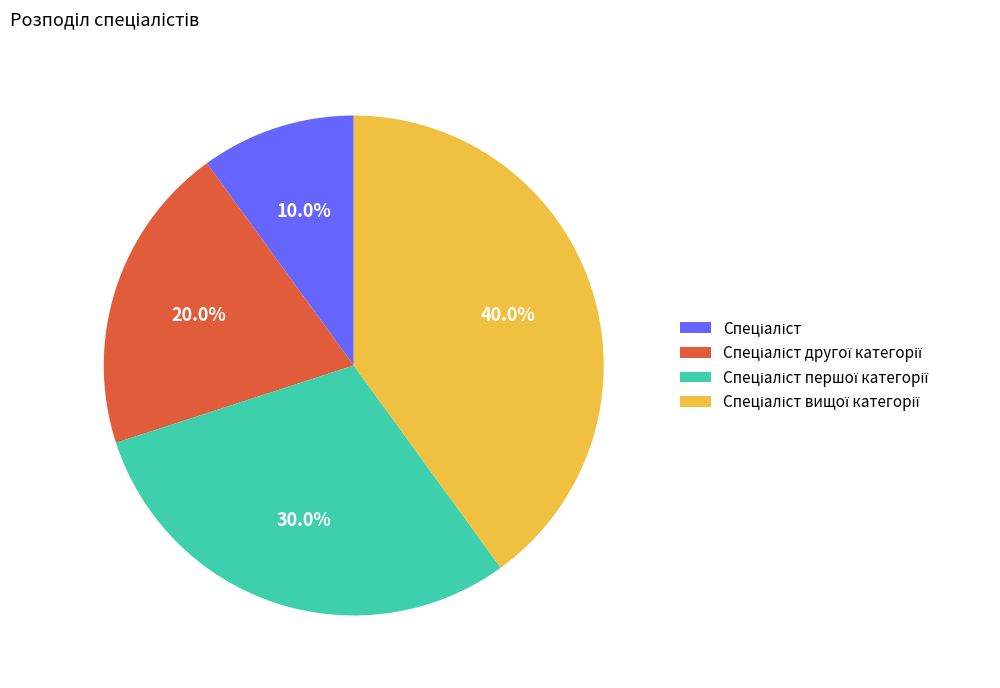

To the nearest percent, what is the average slice percentage?

25%